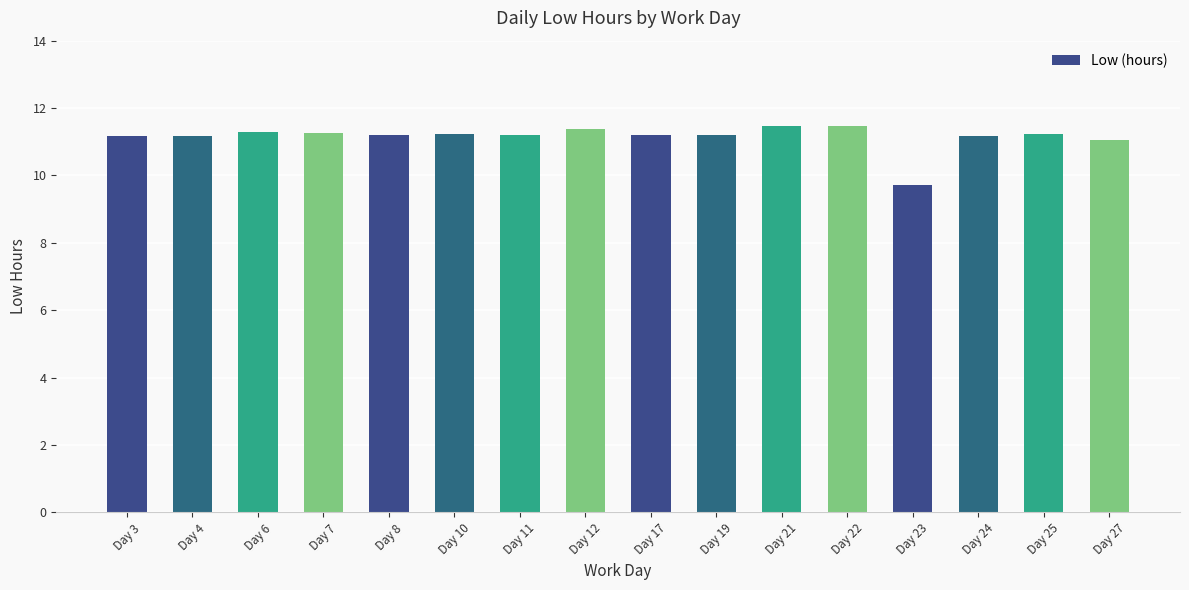

Approximately how many times larger is the value at Day 12 compared to Day 21?

1.0